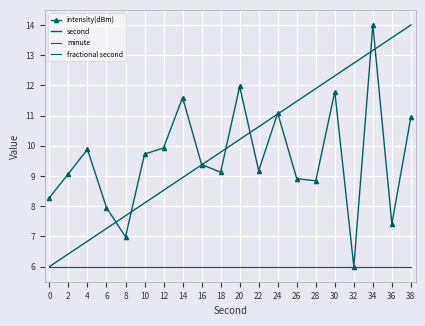

The intensity(dBm) series shows 9.2 at 22. True or false?

True